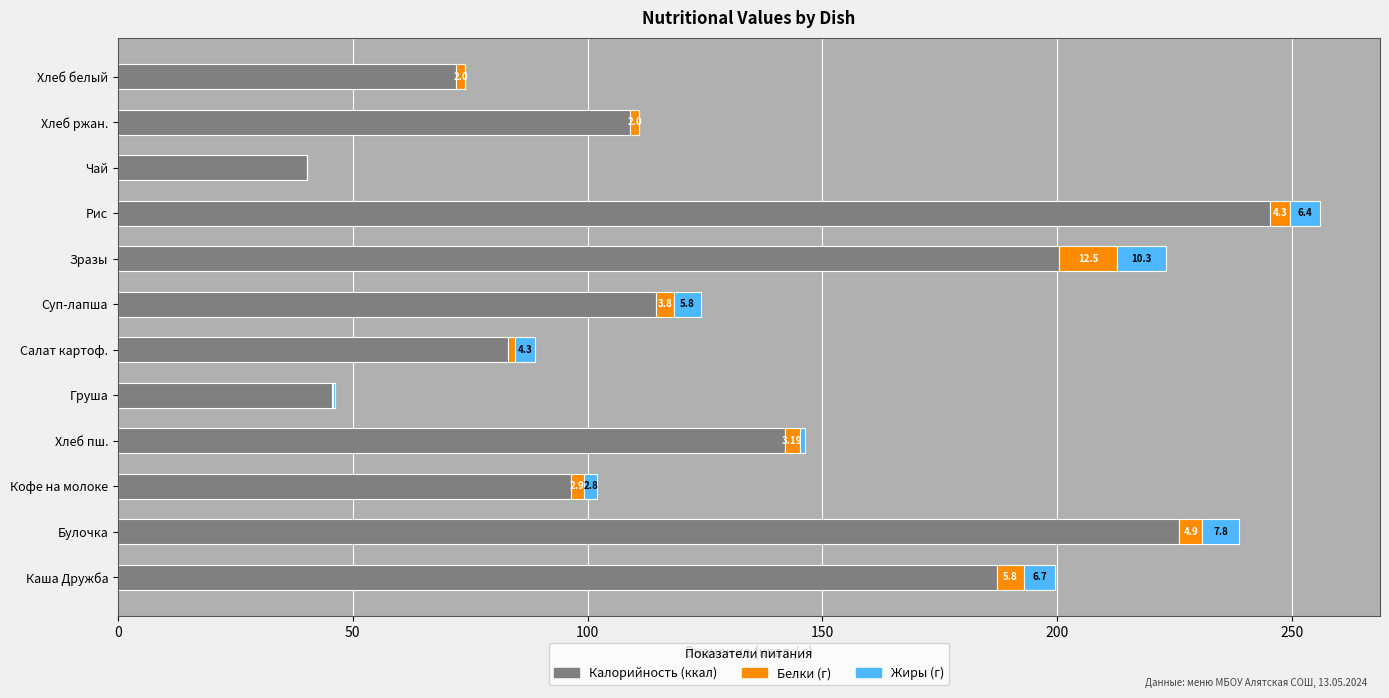

At which category is the sum across all series the highest?

Рис